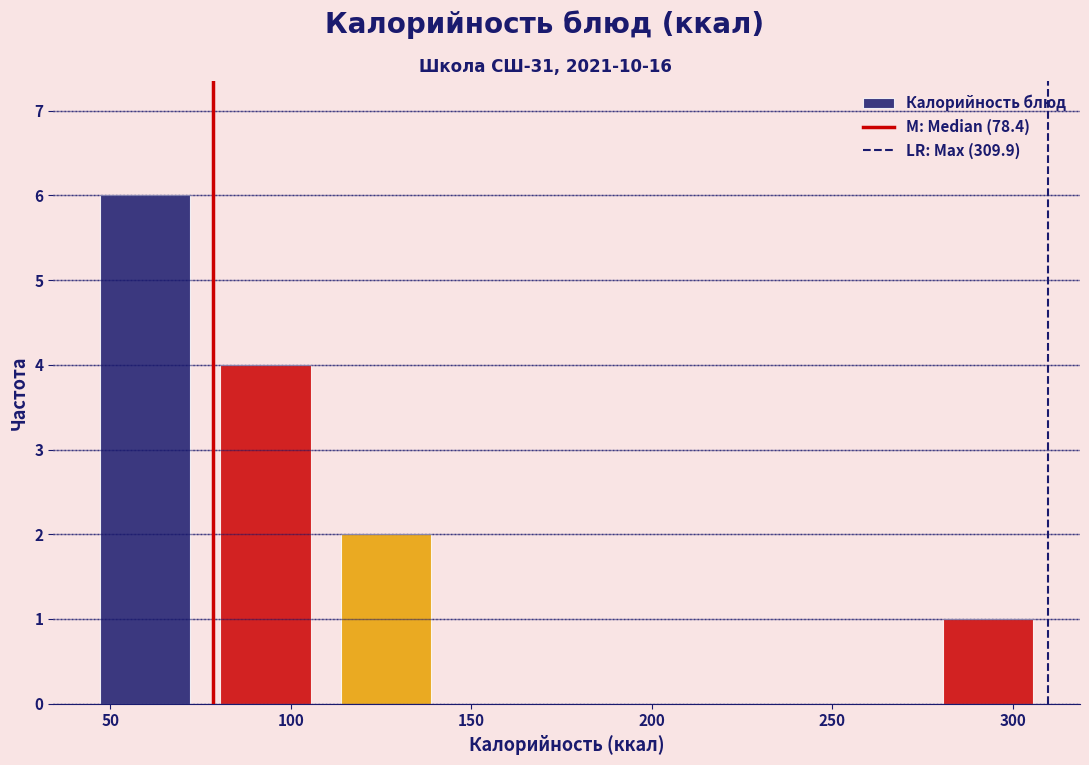

Which range on the x-axis has the tallest bar?

45 to 75